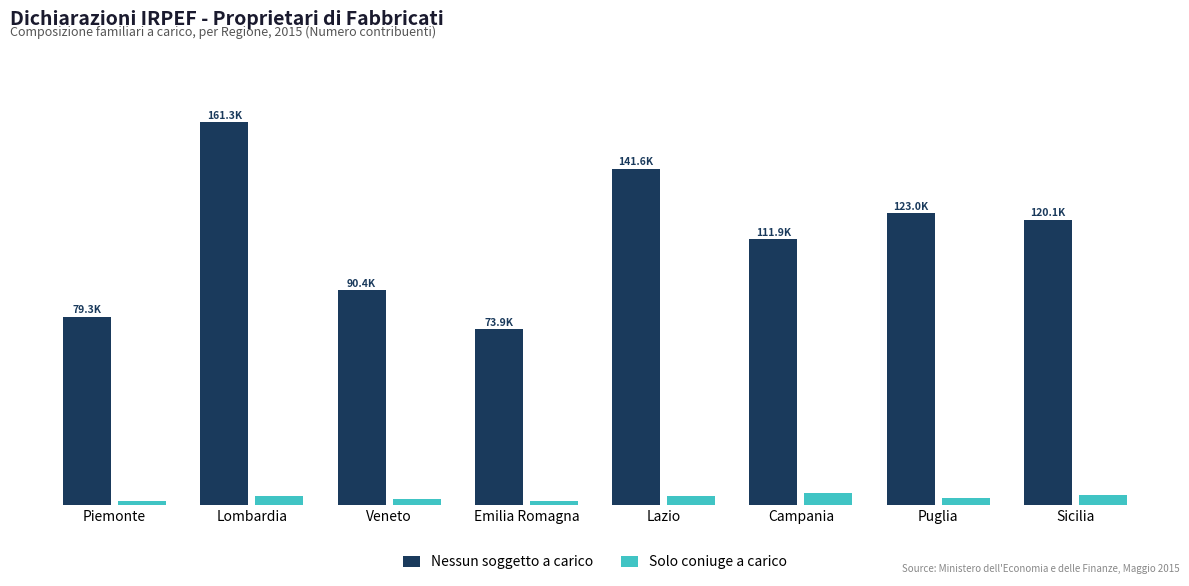

What is the difference between the Solo coniuge a carico values at Lazio and Lombardia?

75